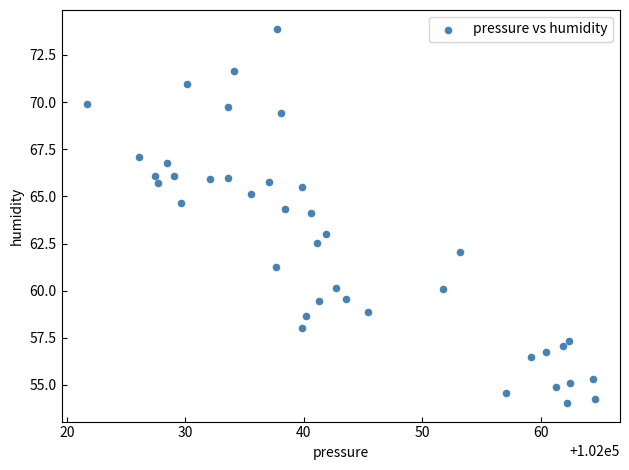

What is the range of X values (max minus min)?

42.9